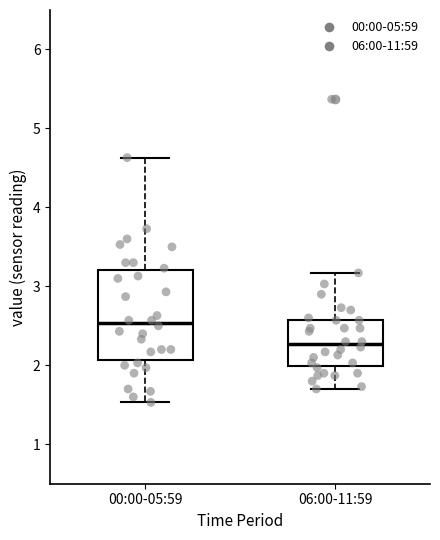

Reading left to right, transcribe this box plot: for each box, give where its median line is, the range the box spans, and where its two whiskers end, as read against the y-axis. The values are not printed on the chart, so give them approximately, as read against the axis.

00:00-05:59: median 2.5, box 2.1 to 3.2, whiskers 1.5 to 4.6
06:00-11:59: median 2.3, box 2.0 to 2.6, whiskers 1.7 to 3.2